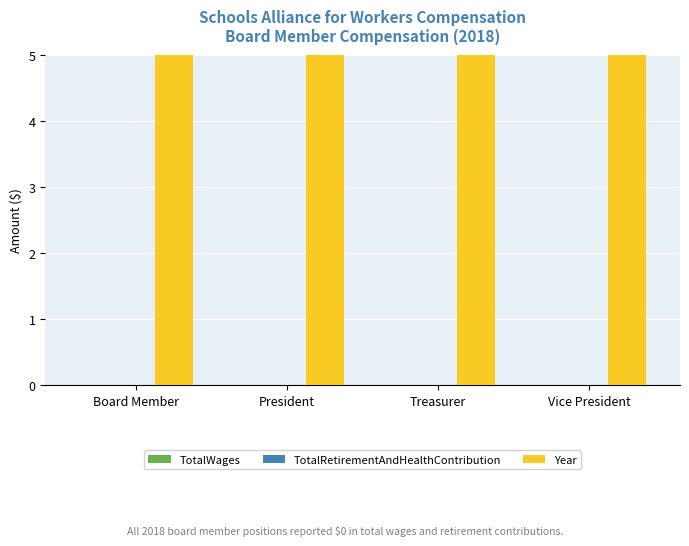

What is the label of the 3rd bar from the right?

President